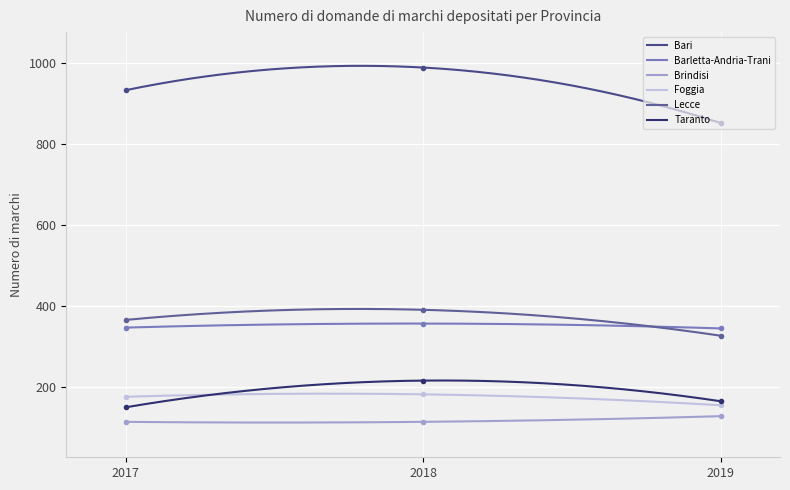

How many data points in Bari are less than 934?

1